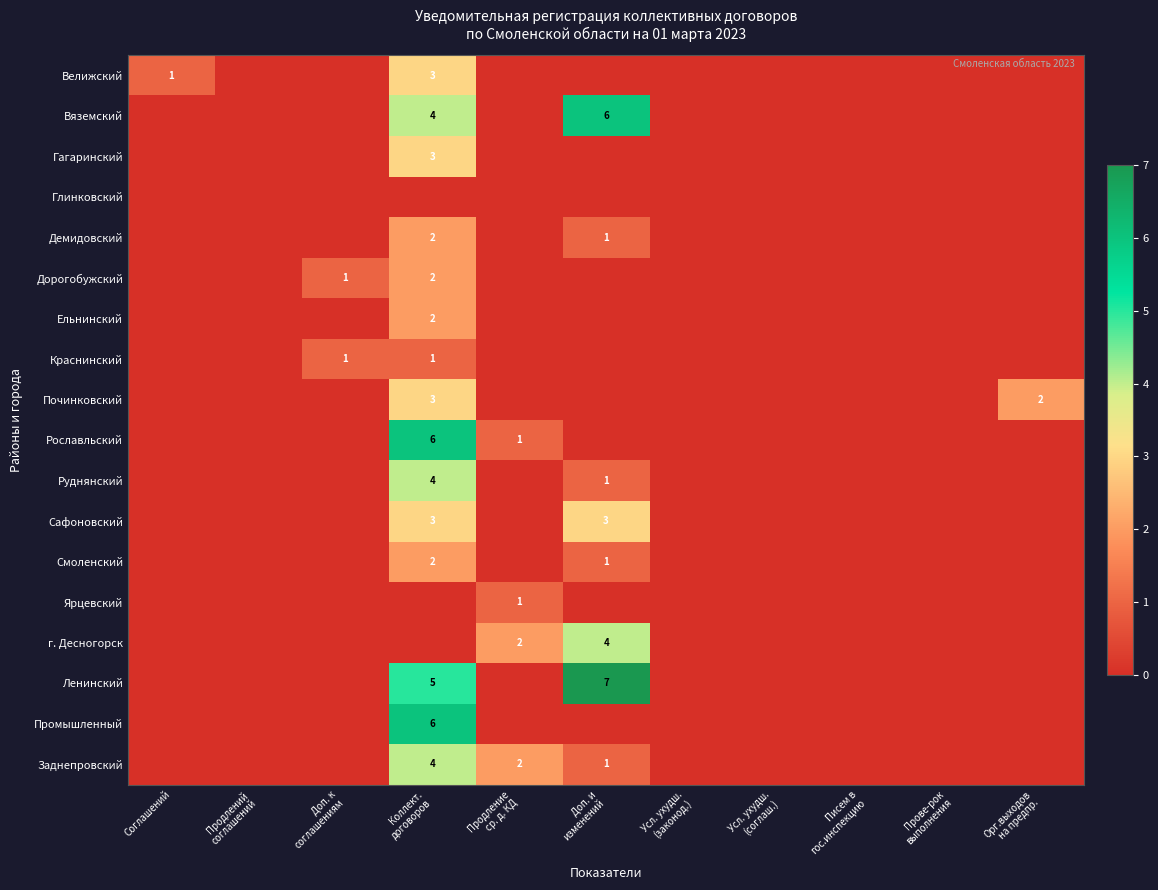

Which series changed the most between Доп. к соглашениям and Писем в гос.инспекцию?

Дорогобужский